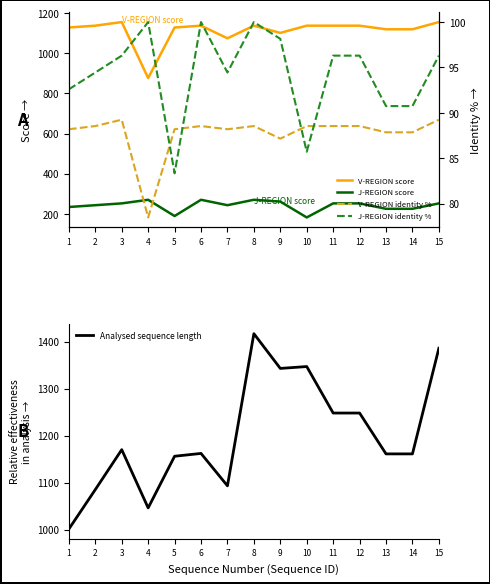

List the series in order of their peak value, lowest first.

V-REGION identity %, J-REGION identity %, J-REGION score, V-REGION score, Analysed sequence length